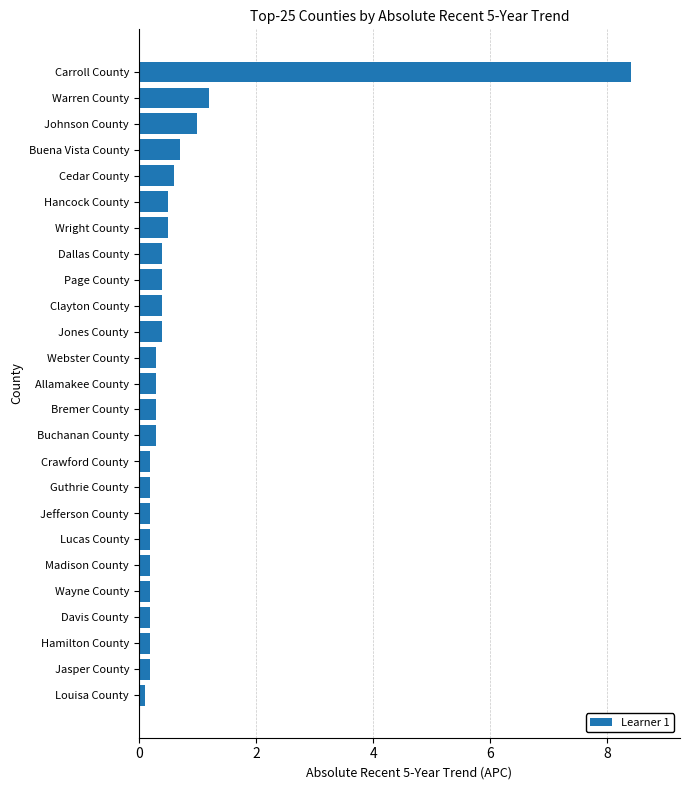

The chart shows a value of 0.2 at Guthrie County. True or false?

True